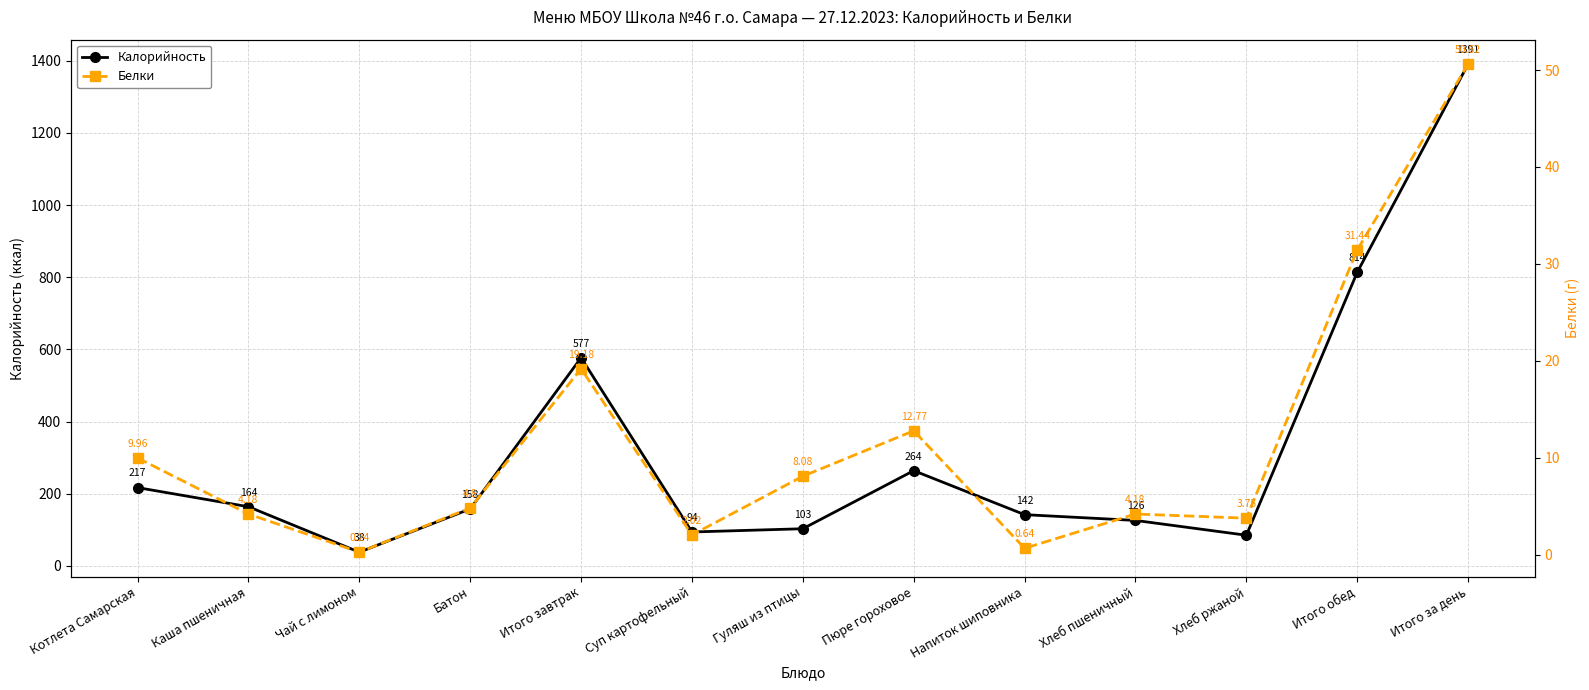

What is the smallest value displayed?

0.2